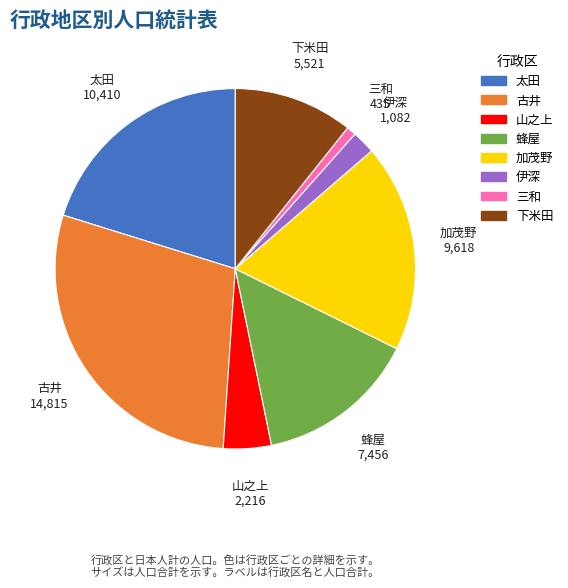

Does 太田 represent more than half of the total?

No